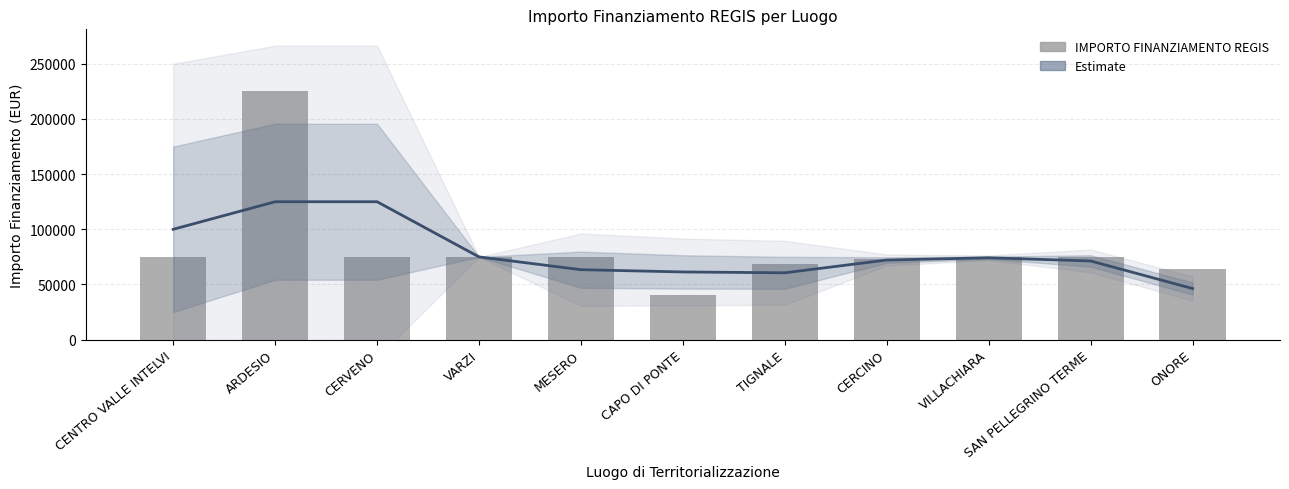

What is the difference between the highest and lowest values at CAPO DI PONTE?

21114.8